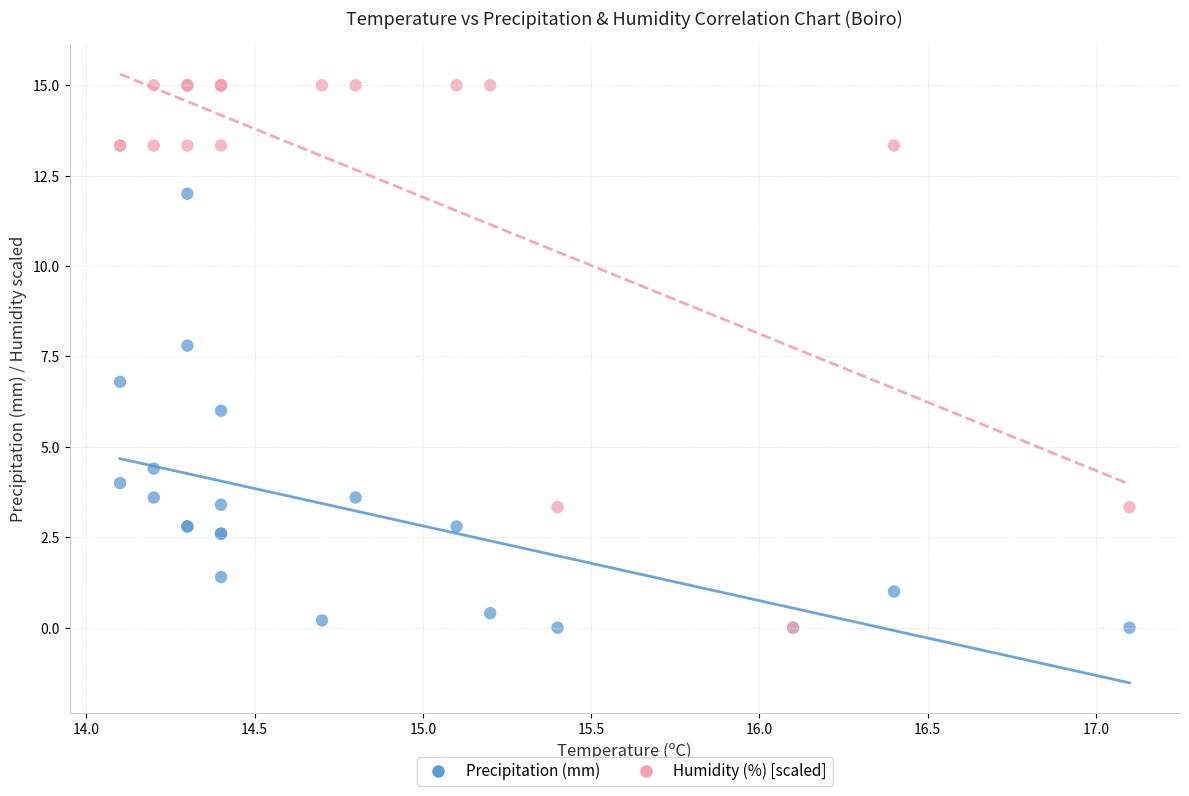

What are all the series names shown in the legend?

Precipitation (mm), Humidity (%) [scaled]